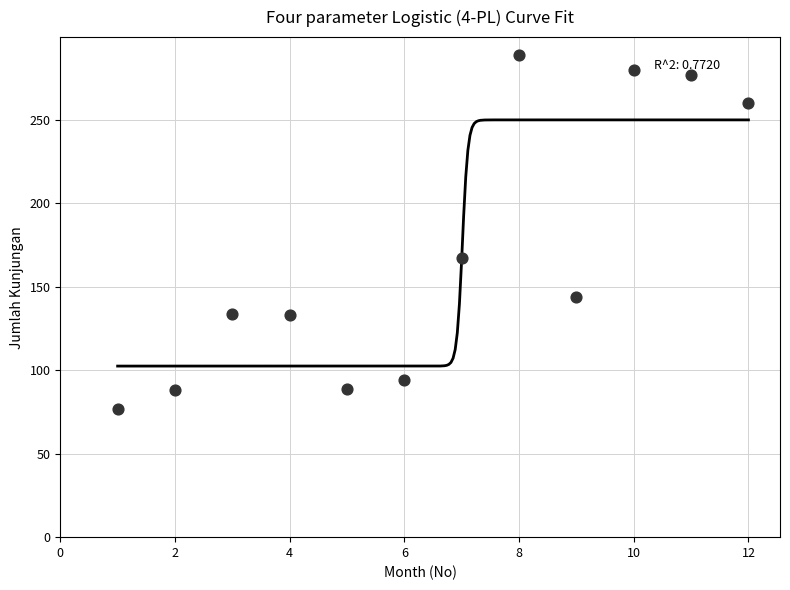

What is the average X value?

6